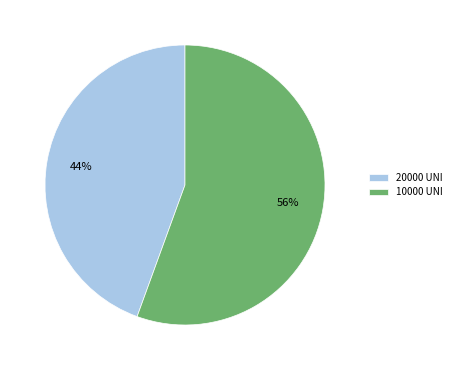

To the nearest percent, what is the average slice percentage?

50%